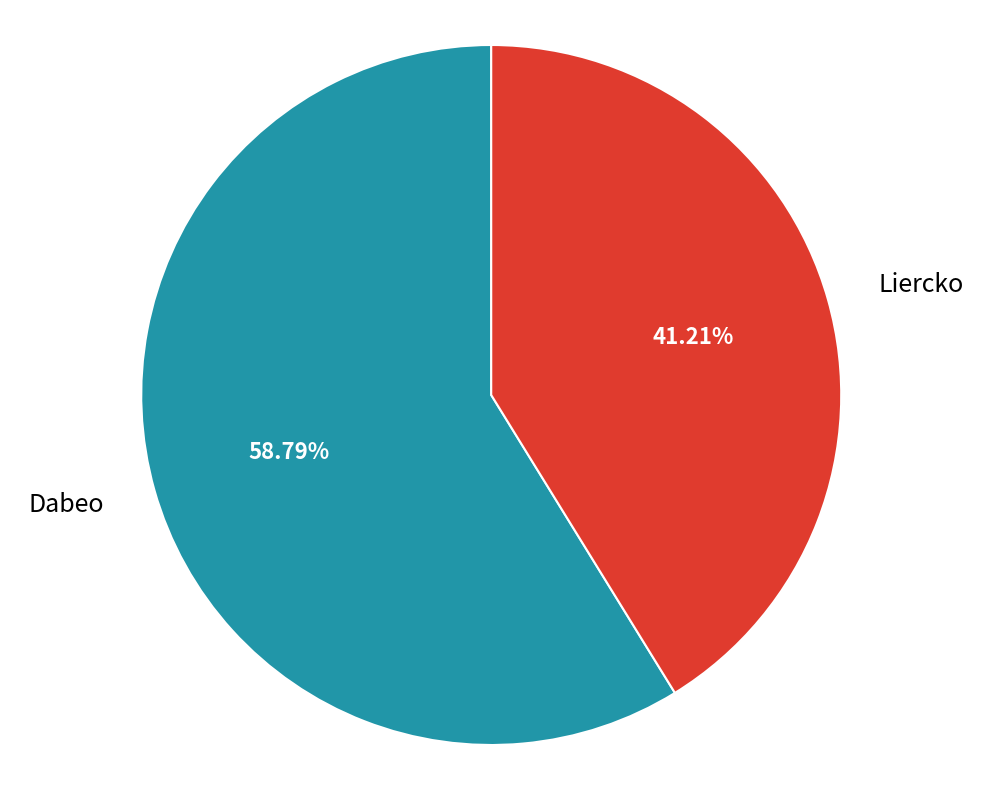

Rank the categories by value from highest to lowest.

Dabeo, Liercko